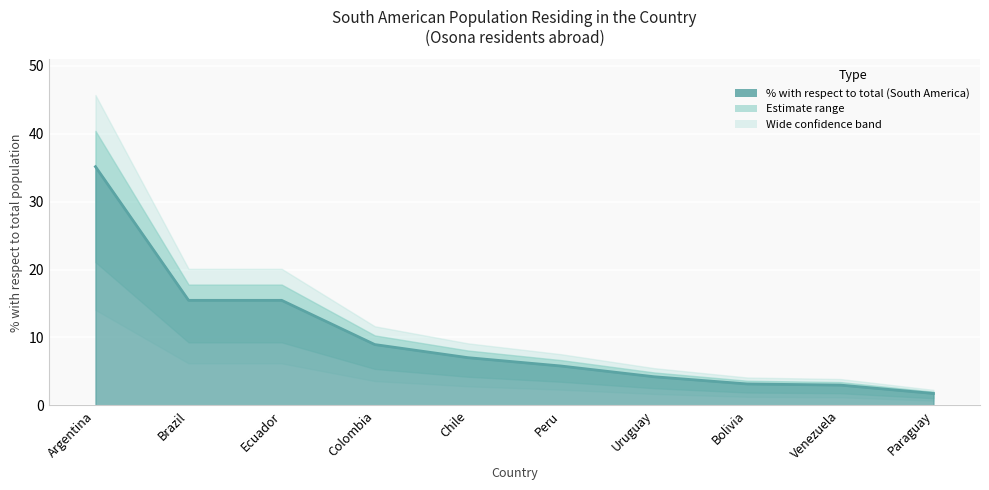

Between Brazil and Uruguay, which is larger?

Brazil